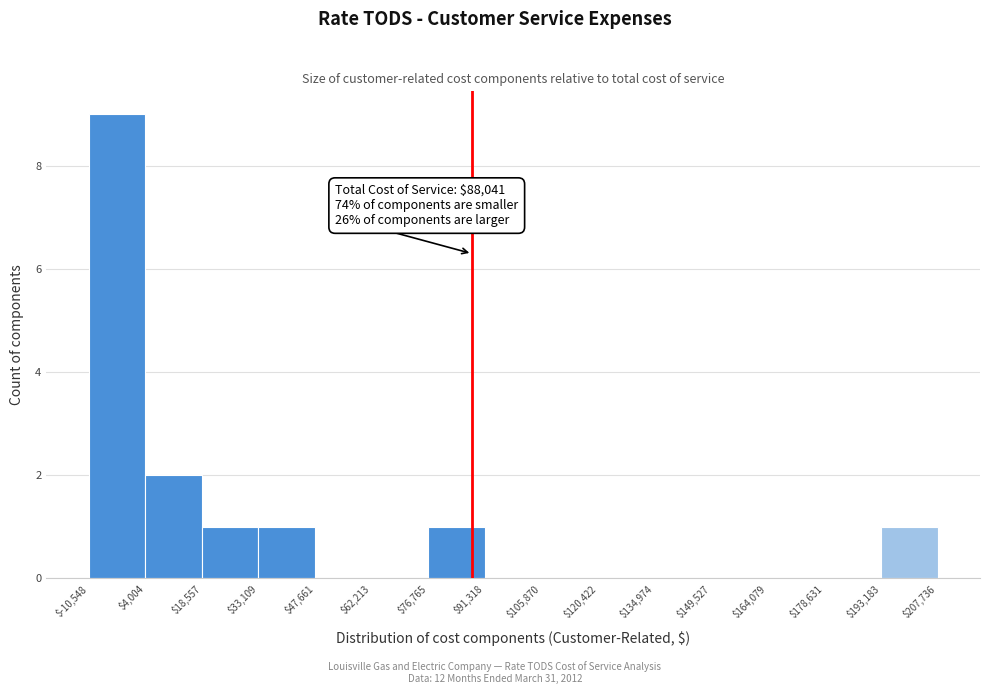

Over which range of the x-axis is the bar tallest?

$-10,548 to $4,004